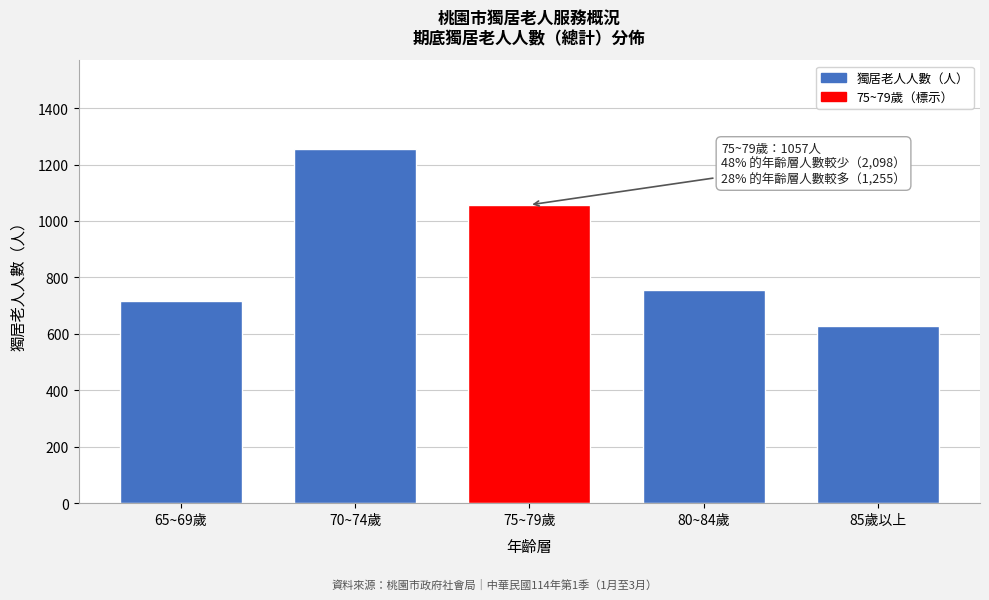

Reading right to left, extract all data points from this chart.

627	755	1057	1255	716